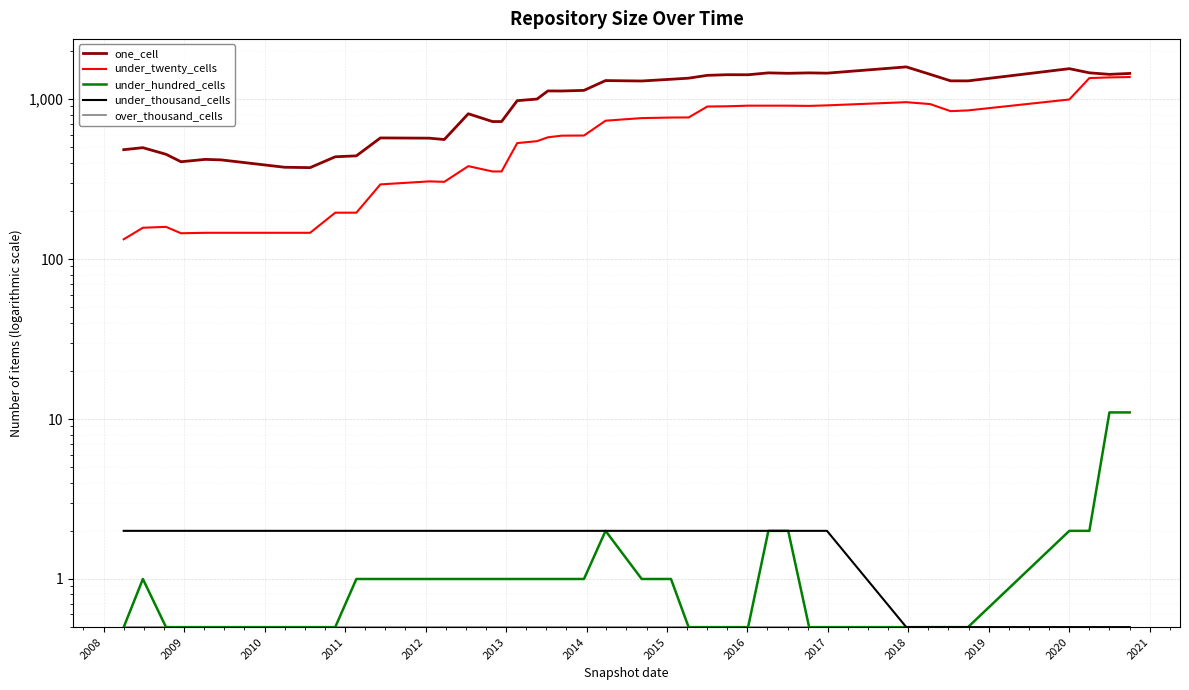

Is it true that under_twenty_cells equals 257.1 at 2015?

False